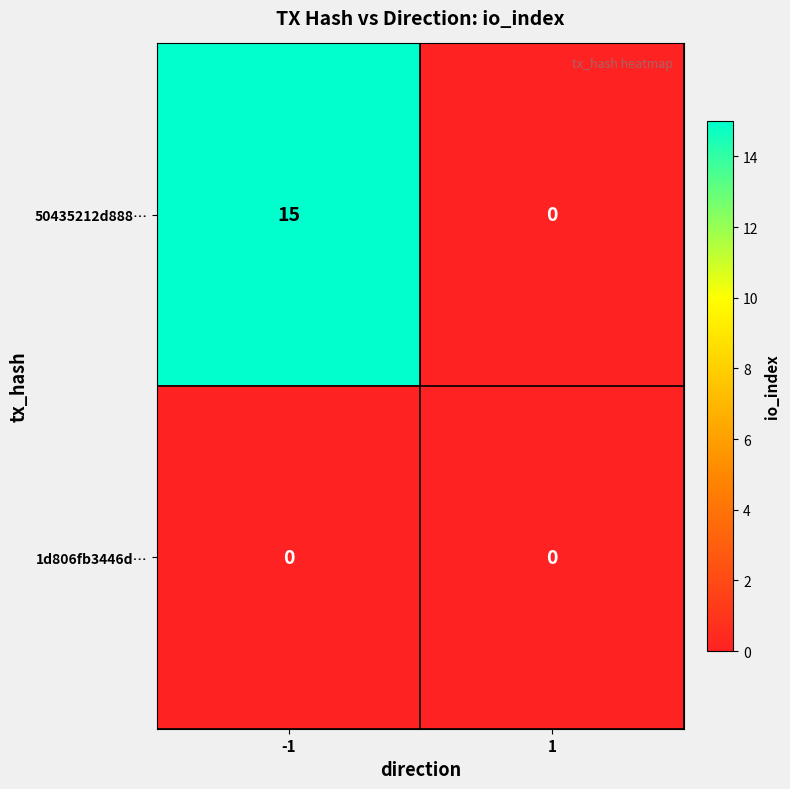

Reading left to right, extract all data points from this chart.

50435212d888…: 15	0
1d806fb3446d…: 0	0